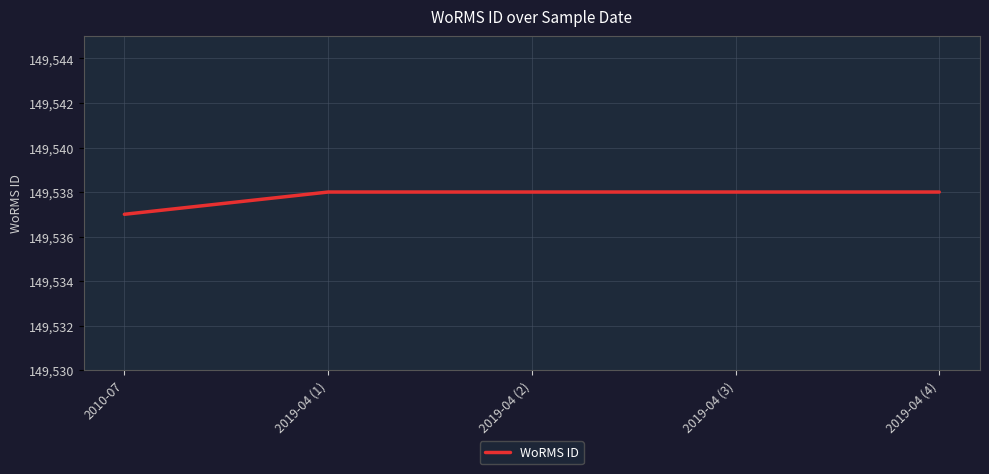

At which category does the chart reach its minimum across all series?

2010-07